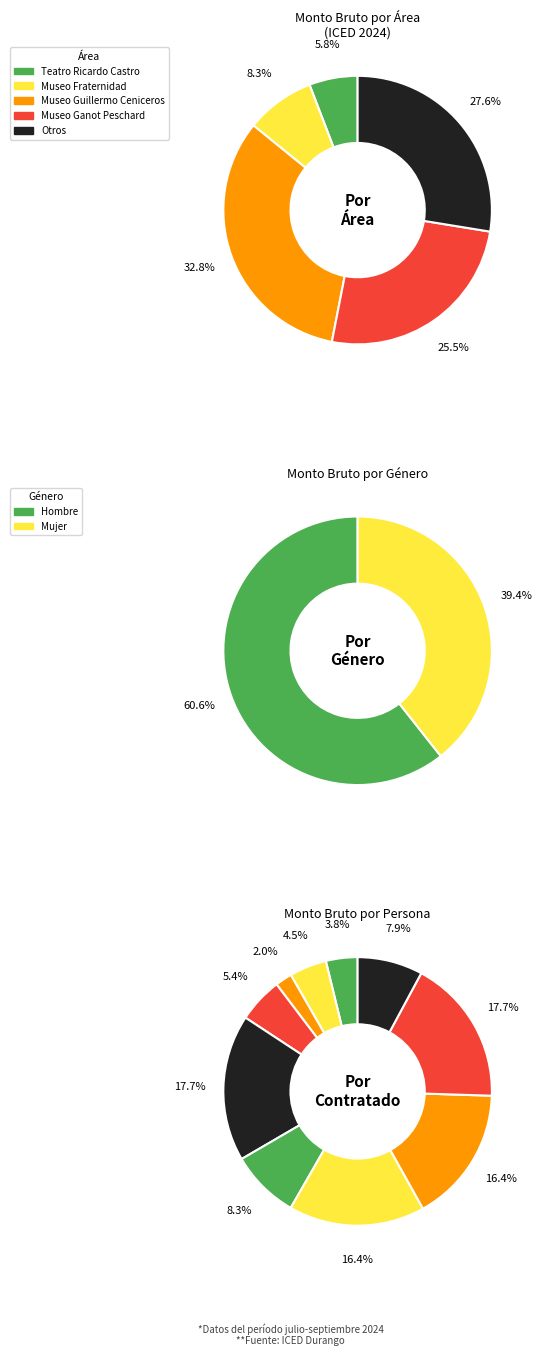

Is the sum of MARTINEZ PULGARIN and HERNANDEZ LAZALDE greater than half?

No